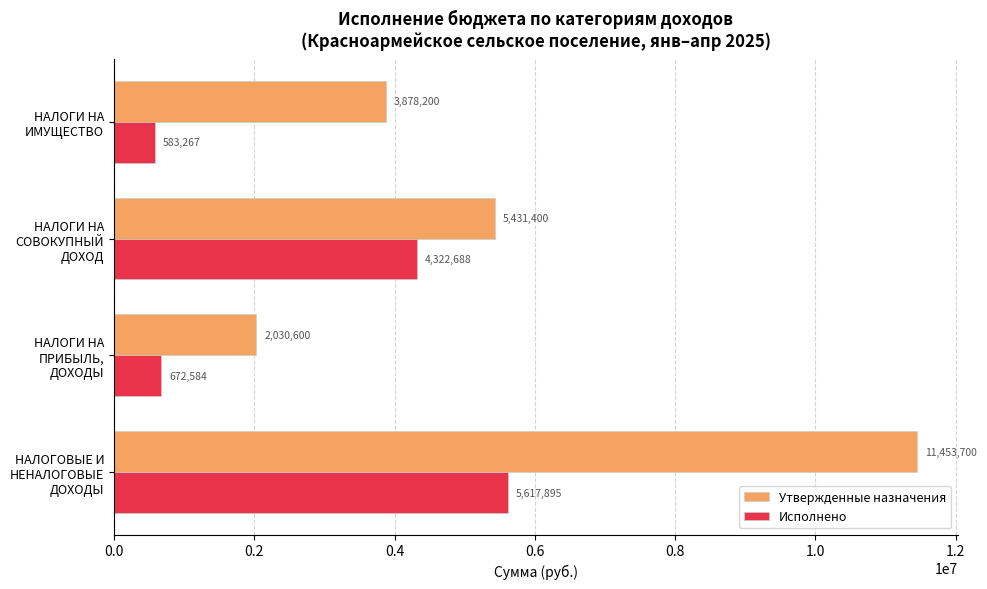

How many Утвержденные назначения values are between 3878200 and 11453700?

3